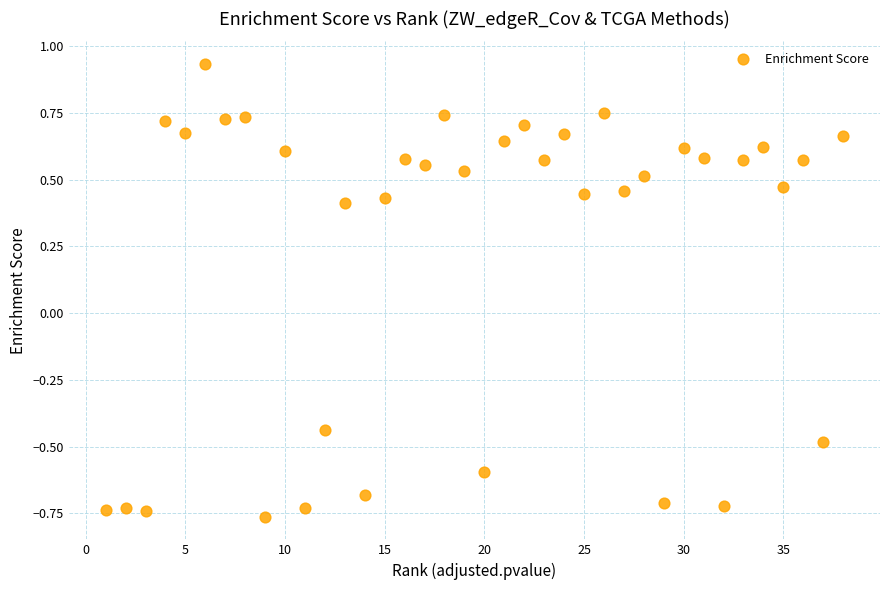

What is the range of X values (max minus min)?

37.0